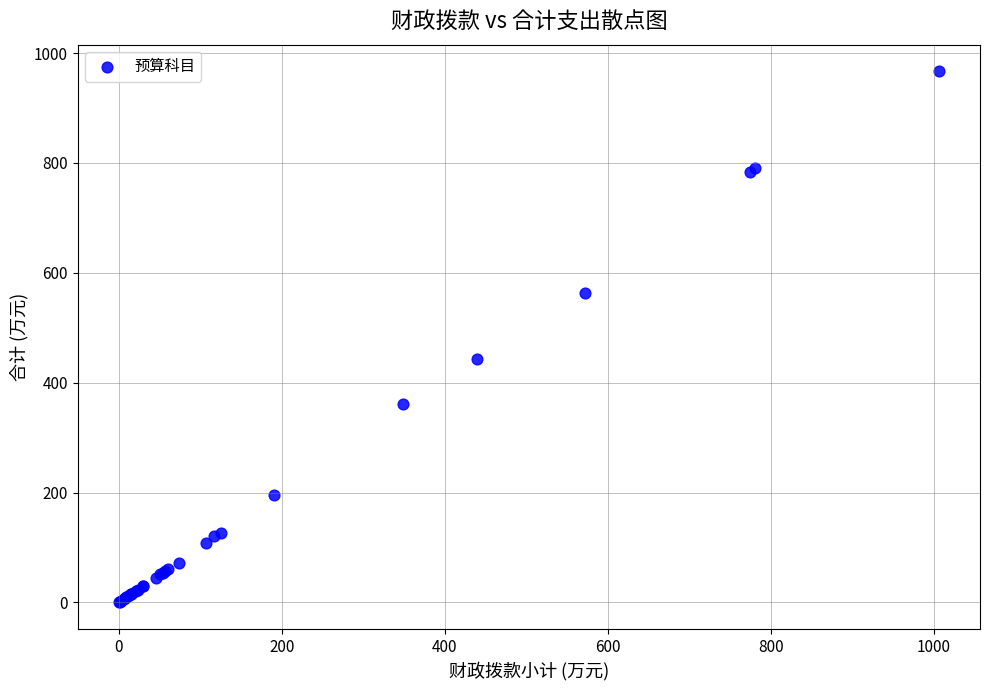

What Y value in the scatter plot is closest to 483?

443.4